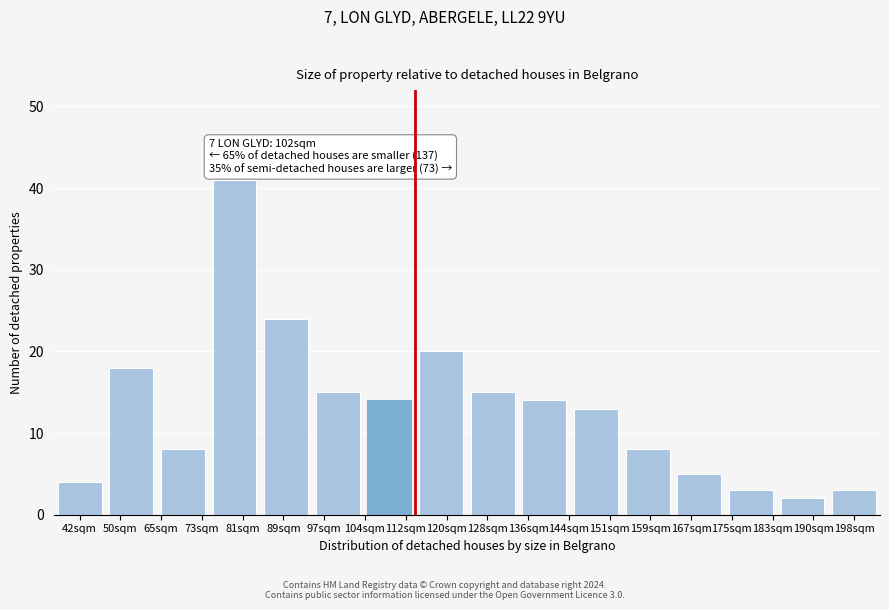

Reading right to left, list all the values displayed in this chart.

3	2	3	5	8	13	14	15	20	14	15	24	41	8	18	4